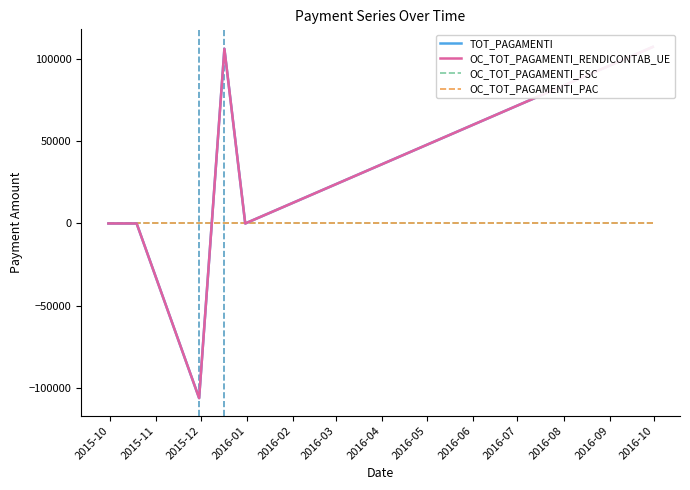

Between 2016-01 and 2016-02, which series saw the biggest shift?

TOT_PAGAMENTI